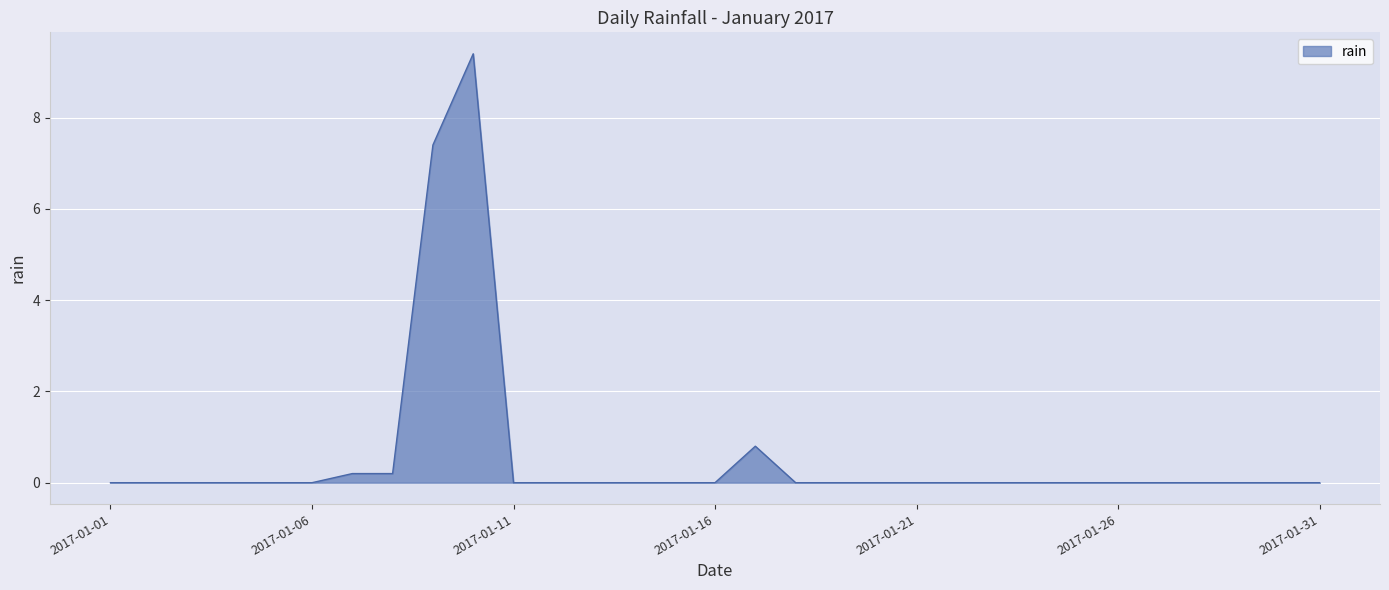

What is the greatest value displayed?

9.4